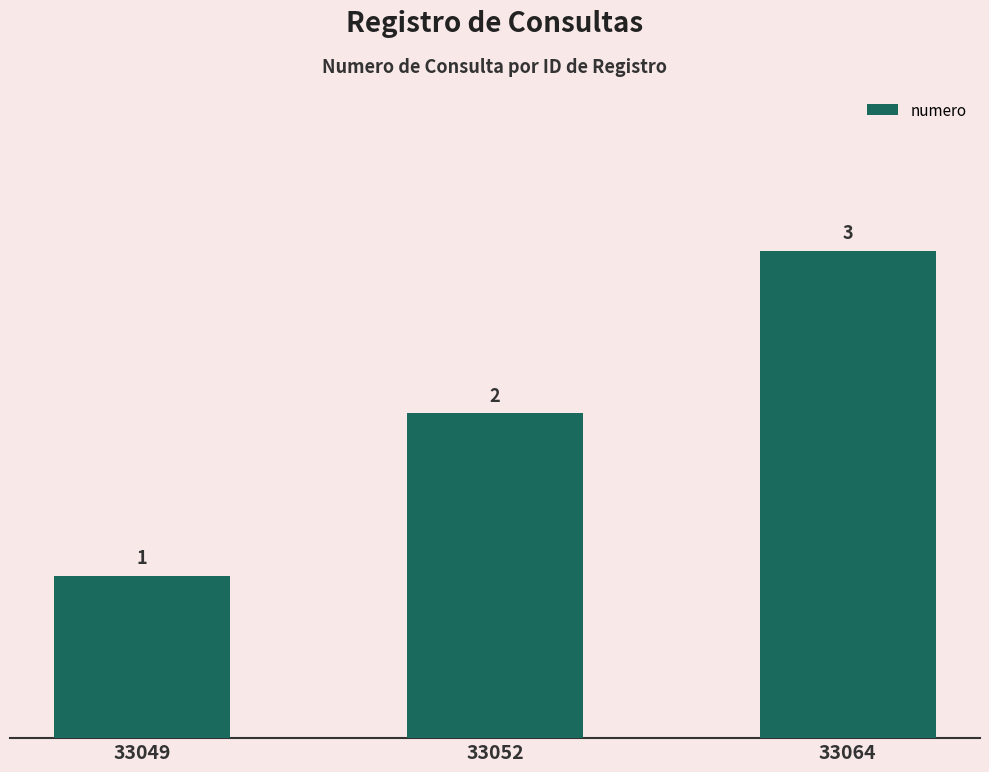

Where is the data nearest to the value 2?

33052